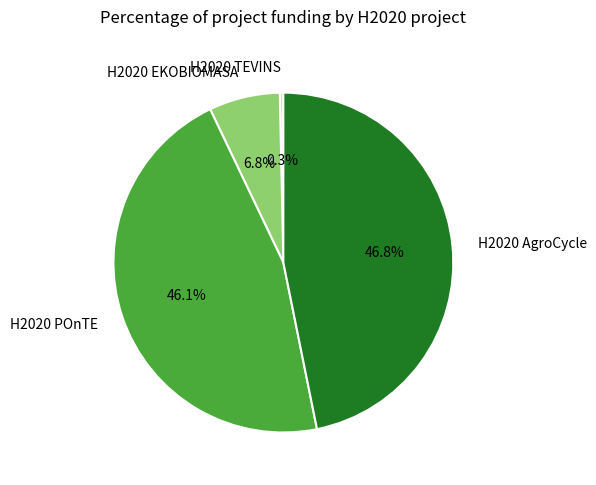

What is the ratio of the value at H2020 POnTE to the value at H2020 TEVINS?

137.0